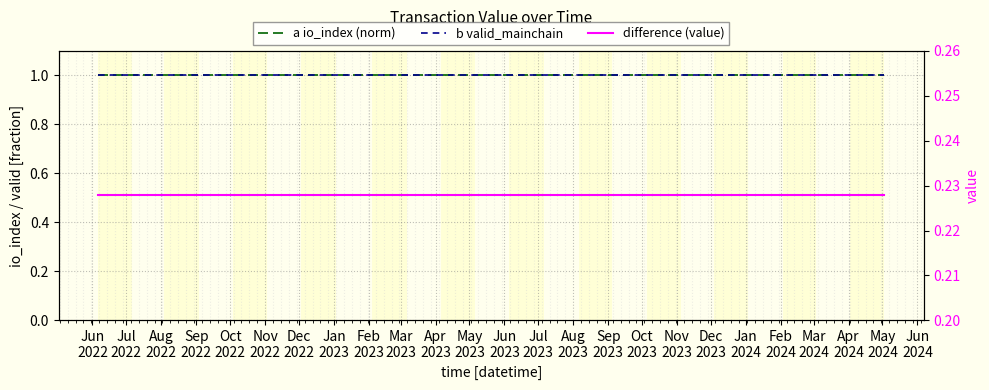

What is the approximate value of difference (value) at Feb
2024?

0.2